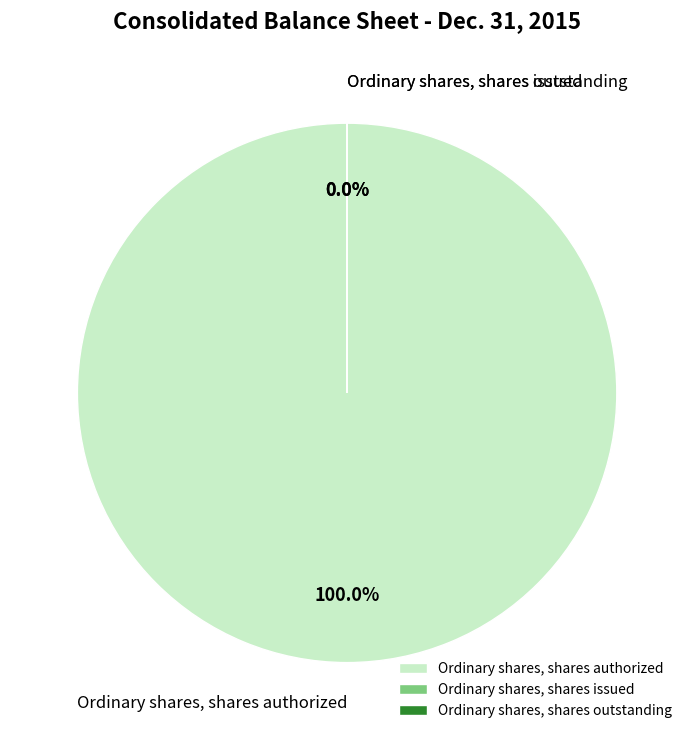

What percentage do Ordinary shares, shares authorized and Ordinary shares, shares outstanding together represent?

100.0%